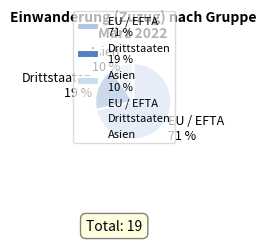

What is the smallest slice in the pie chart?

Asien 10 %